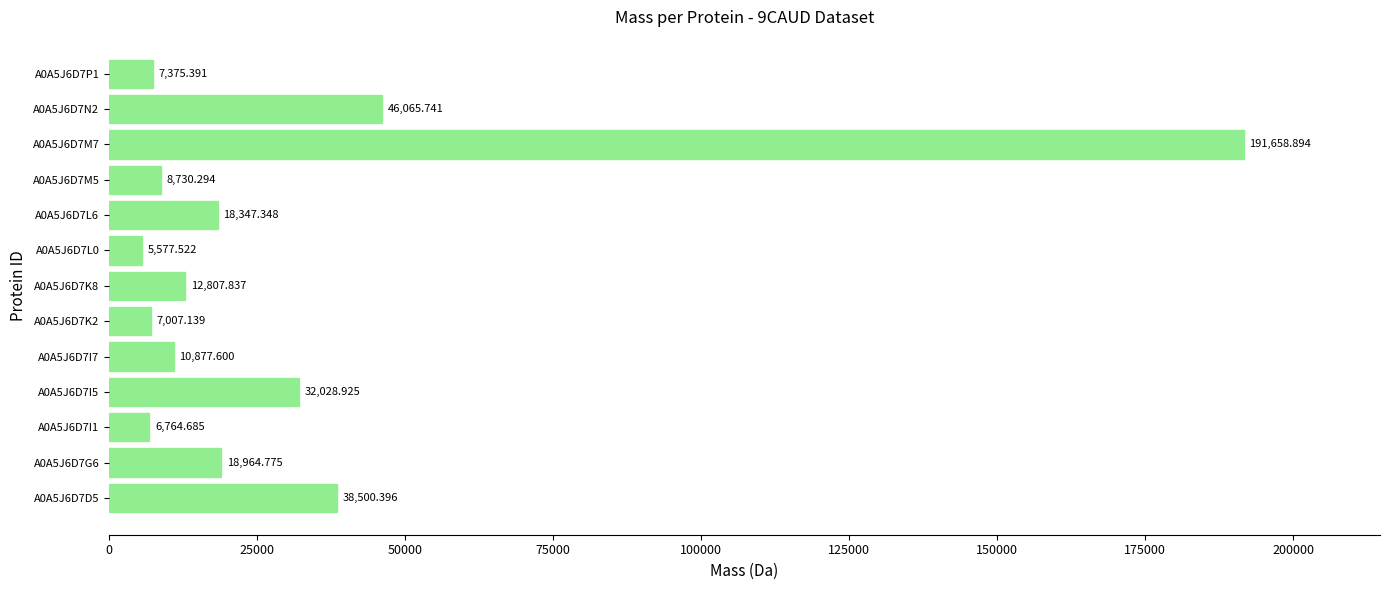

List the labels in order of value, largest first.

A0A5J6D7M7, A0A5J6D7N2, A0A5J6D7D5, A0A5J6D7I5, A0A5J6D7G6, A0A5J6D7L6, A0A5J6D7K8, A0A5J6D7I7, A0A5J6D7M5, A0A5J6D7P1, A0A5J6D7K2, A0A5J6D7I1, A0A5J6D7L0